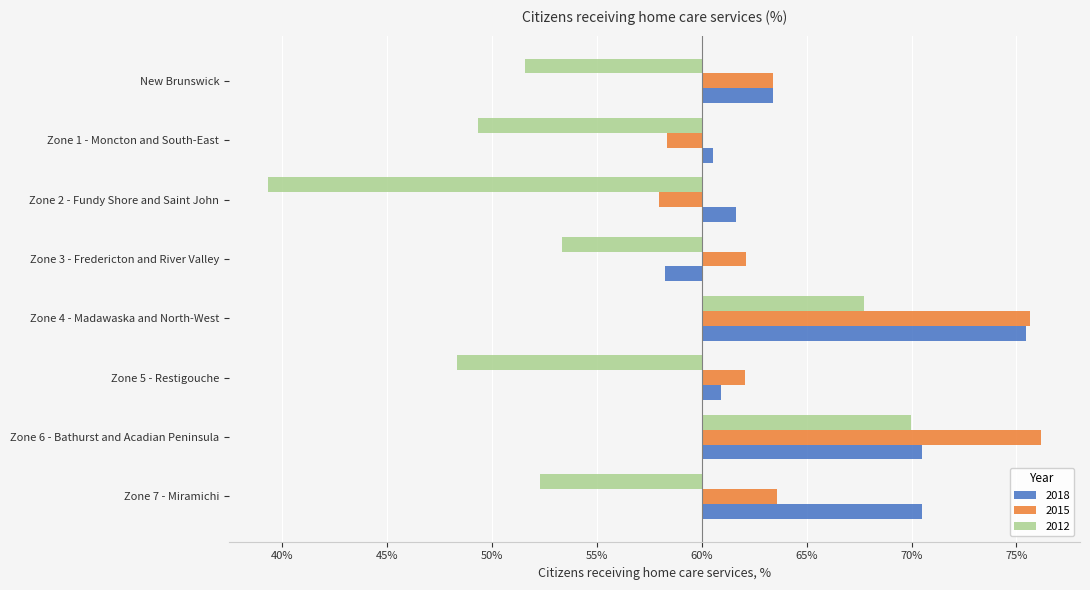

What is the difference between the maximum and minimum values in the 2018 series?

17.2